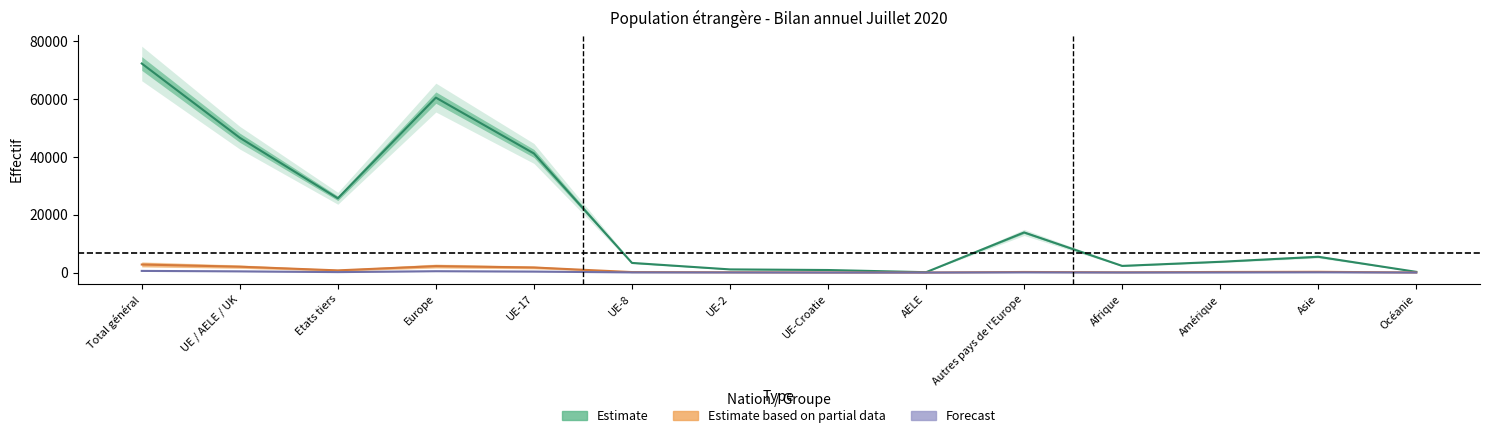

Count the number of data series in this chart.

3